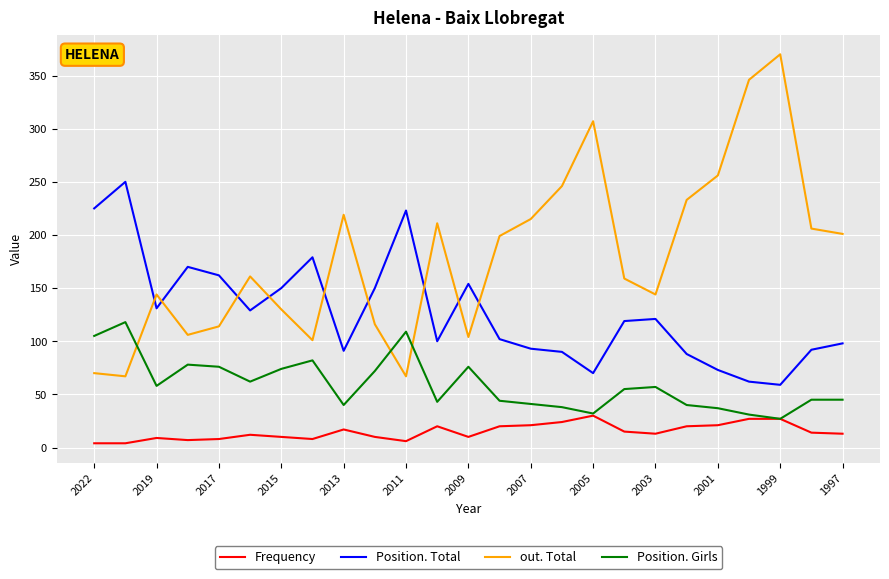

What is the maximum value for out. Total?

370